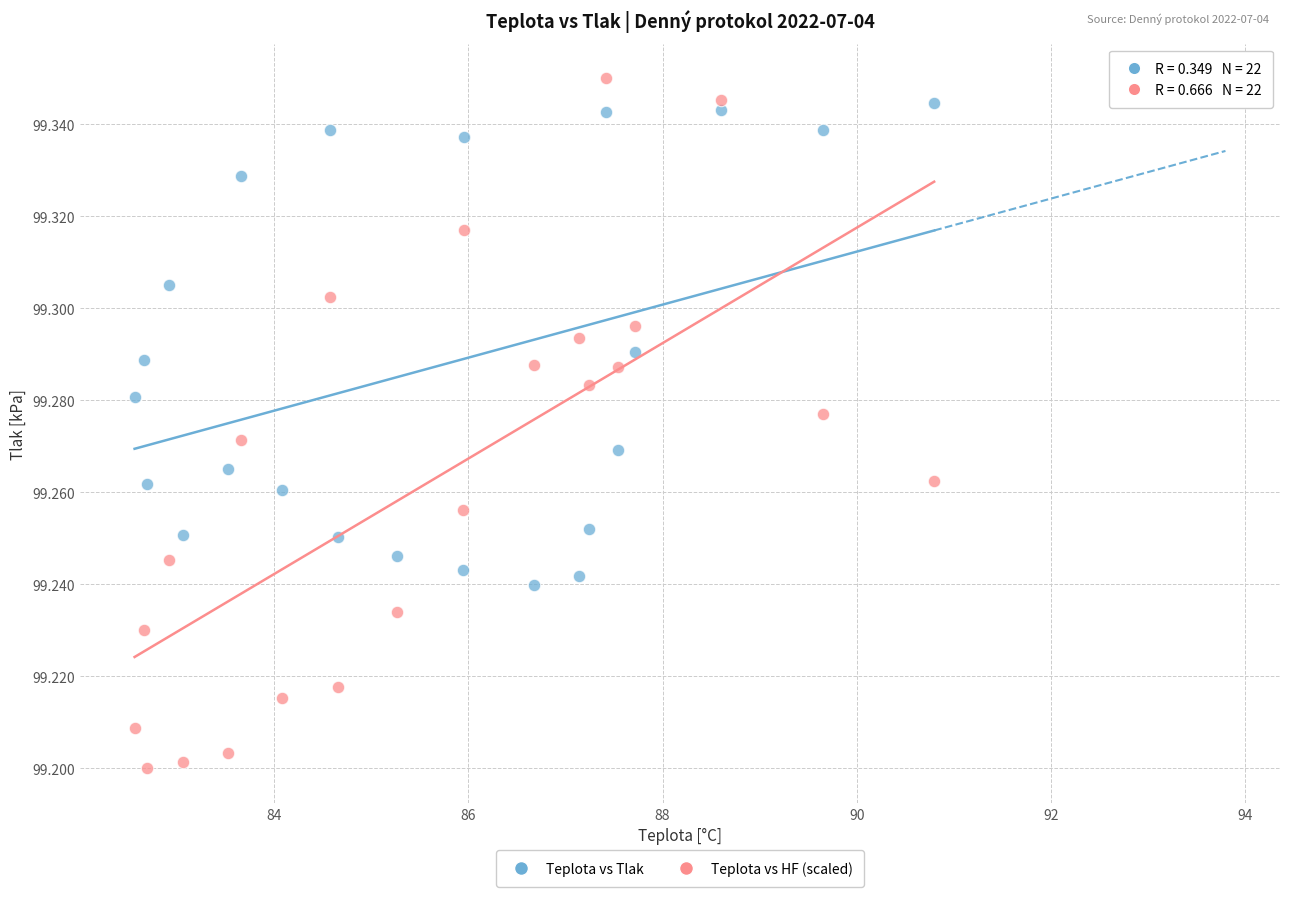

Across all data points, what is the range of X values (max minus min)?

8.2